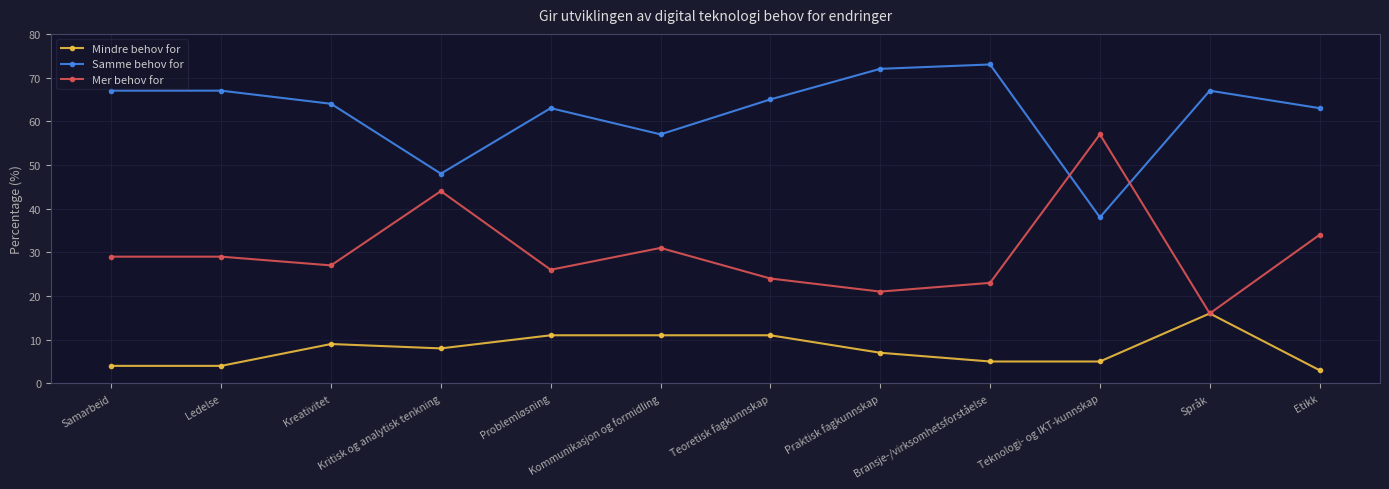

Rank the series by their maximum value, from highest to lowest.

Samme behov for, Mer behov for, Mindre behov for